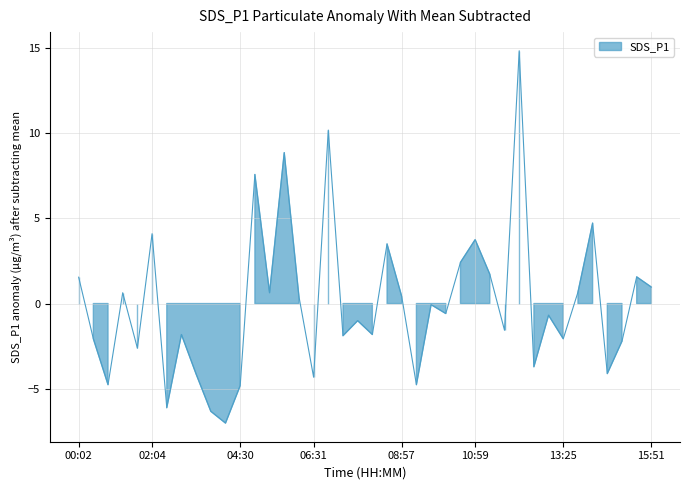

List the labels in order of value, smallest first.

04:05, 03:41, 02:28, 04:30, 00:50, 09:22, 06:31, 03:17, 14:38, 12:36, 01:39, 15:02, 00:26, 13:25, 07:20, 02:52, 08:09, 11:48, 07:44, 13:01, 10:10, 09:46, 06:07, 08:57, 01:15, 05:18, 13:49, 15:51, 00:02, 15:27, 11:23, 10:35, 08:33, 10:59, 02:04, 14:14, 04:54, 05:43, 06:56, 12:12